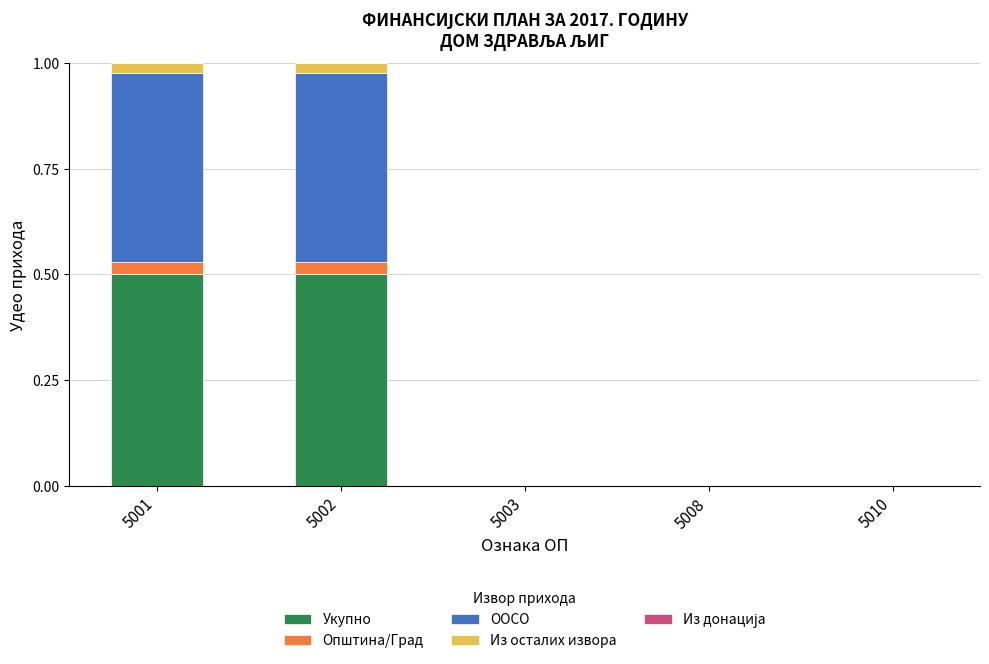

The value of Укупно at 5001 is 0.5. True or false?

True